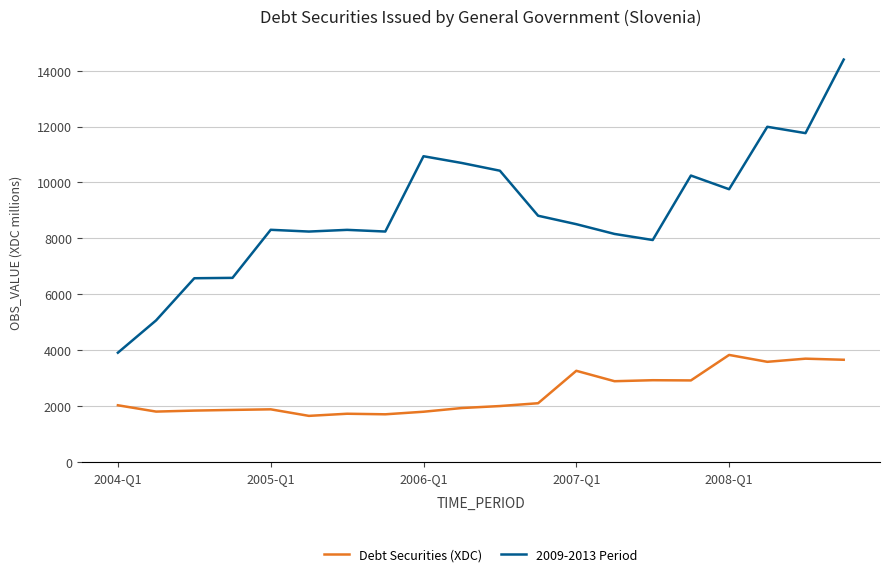

What is the difference between the maximum and minimum values in the 2009-2013 Period series?

10483.6